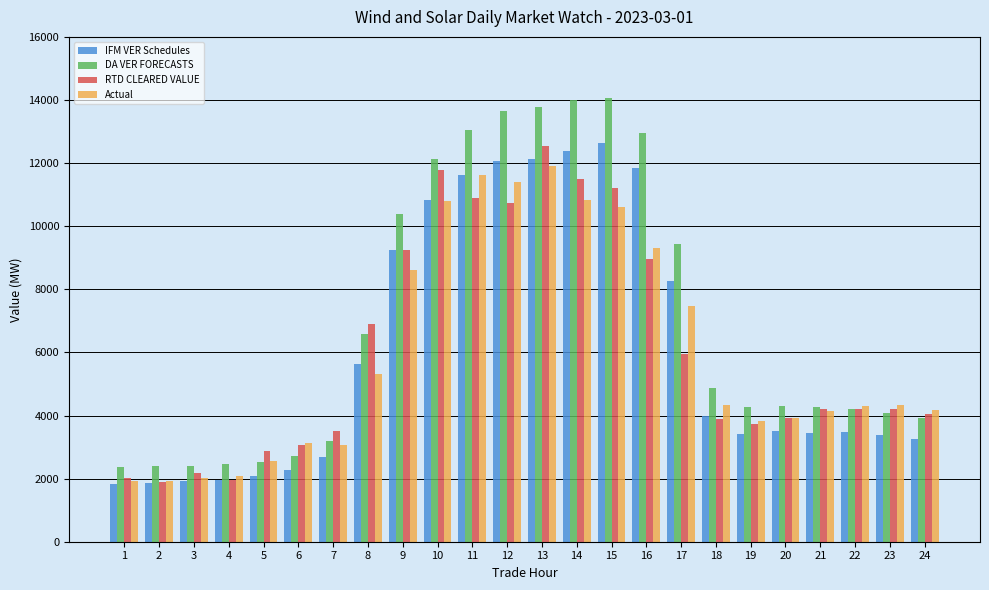

At which label is Actual closest to 6913?

17